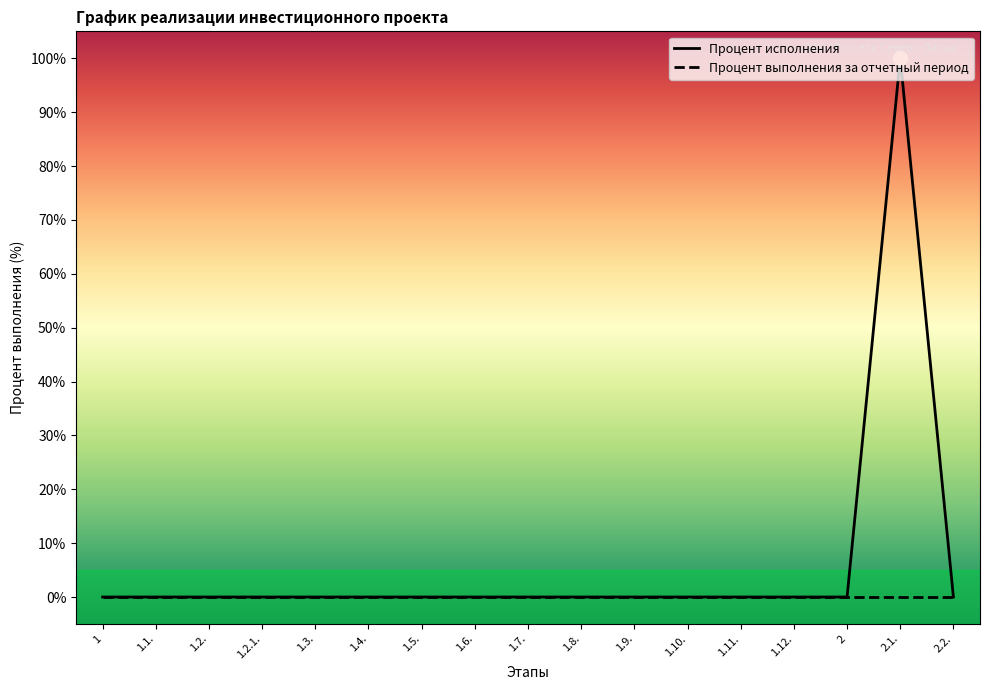

Which has a higher value, 2 or 1.8.?

2